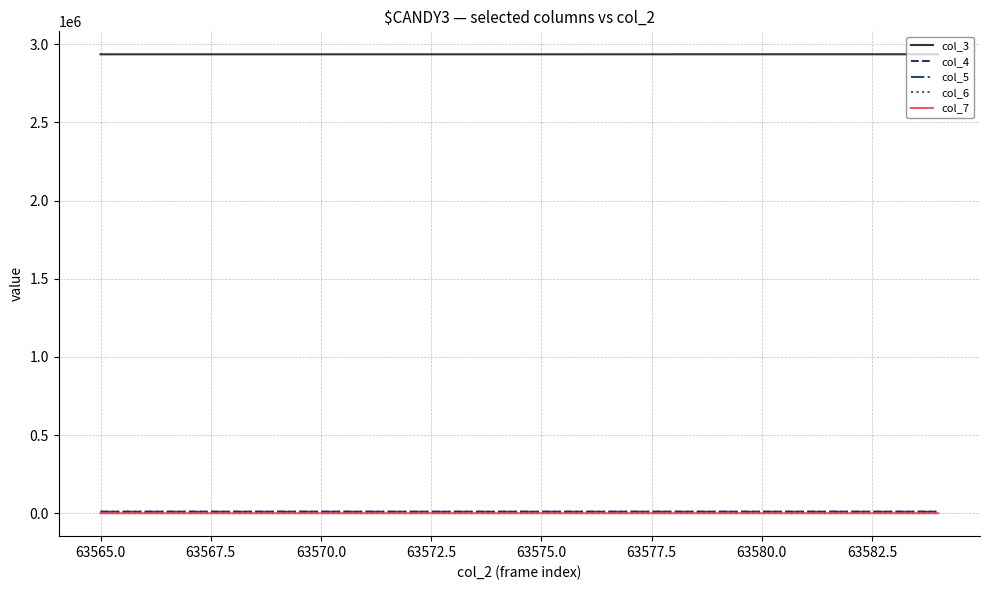

Which series has the largest total across all categories?

col_3